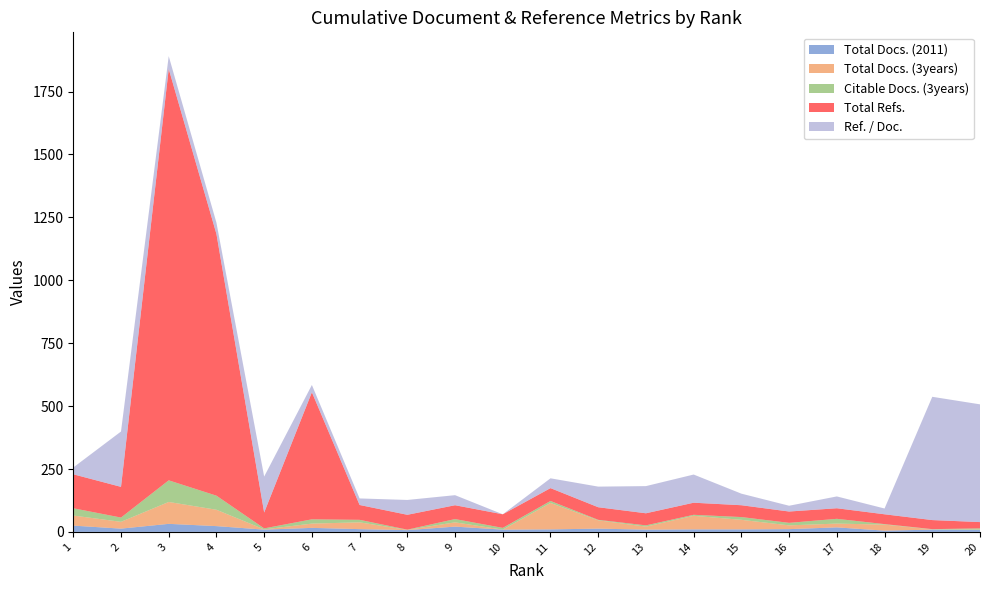

Reading left to right, list all the values displayed in this chart.

Total Docs. (2011): 1=25	2=13	3=32	4=23	5=9	6=16	7=11	8=7	9=21	10=9	11=10	12=13	13=9	14=10	15=10	16=11	17=18	18=5	19=9	20=8
Total Docs. (3years): 1=40	2=27	3=87	4=65	5=1	6=17	7=27	8=1	9=17	10=0	11=105	12=33	13=12	14=54	15=38	16=15	17=15	18=24	19=1	20=1
Citable Docs. (3years): 1=29	2=17	3=86	4=56	5=4	6=17	7=10	8=1	9=13	10=7	11=8	12=2	13=5	14=4	15=11	16=10	17=19	18=2	19=1	20=5
Total Refs.: 1=135	2=122	3=1635	4=1040	5=63	6=505	7=59	8=59	9=55	10=54	11=51	12=50	13=48	14=48	15=47	16=45	17=42	18=39	19=36	20=25
Ref. / Doc.: 1=27	2=220	3=51	4=45	5=143	6=29	7=26	8=59	9=40	10=0	11=39	12=82	13=108	14=112	15=46	16=23	17=47	18=23	19=490	20=468